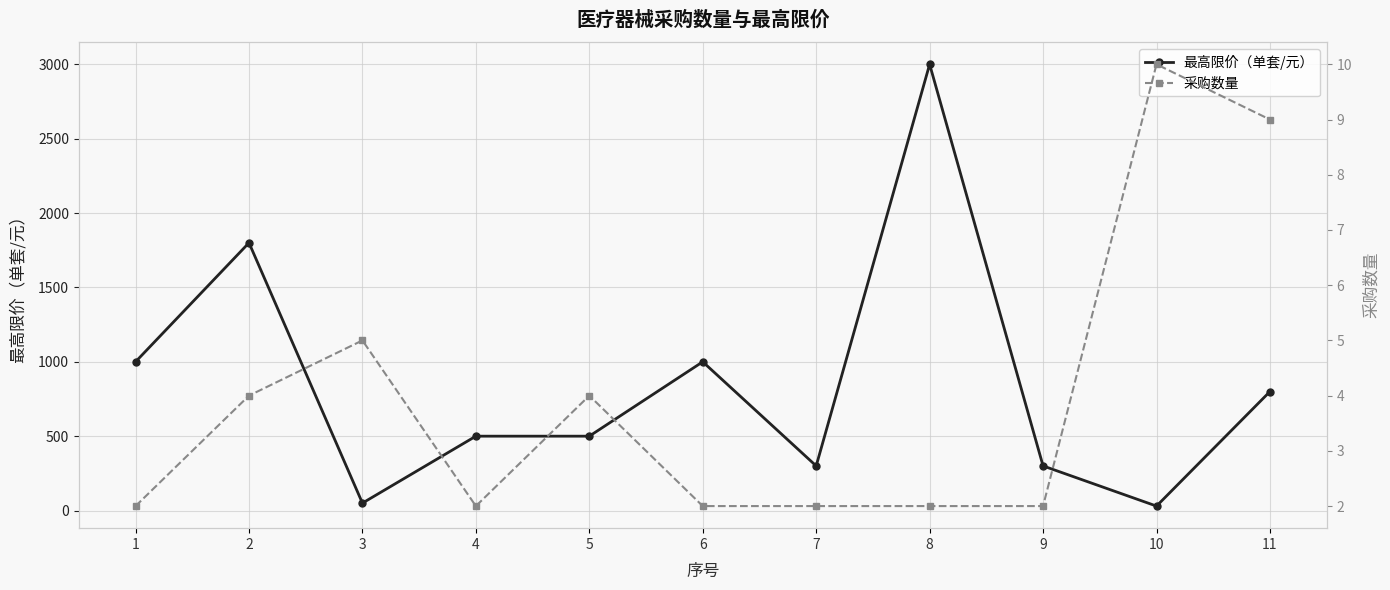

How many interior local valleys does the 采购数量 series have?

1